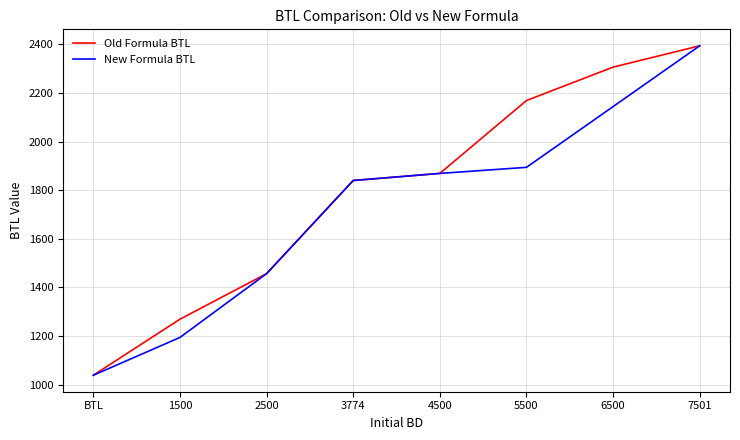

True or false: Old Formula BTL has more than 1 points higher than both neighbors.

False